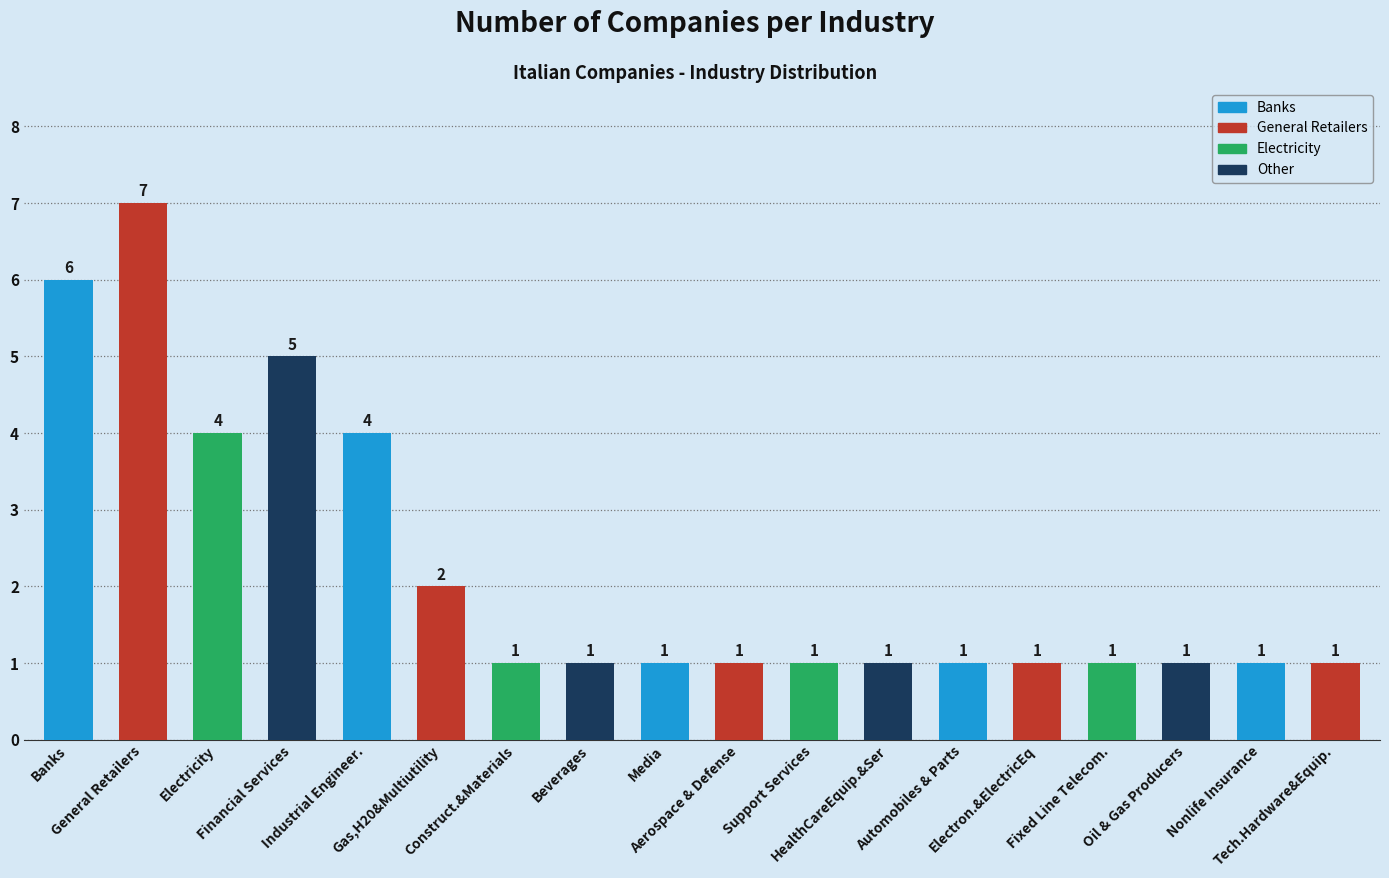

Reading left to right, extract all data points from this chart.

6	7	4	5	4	2	1	1	1	1	1	1	1	1	1	1	1	1